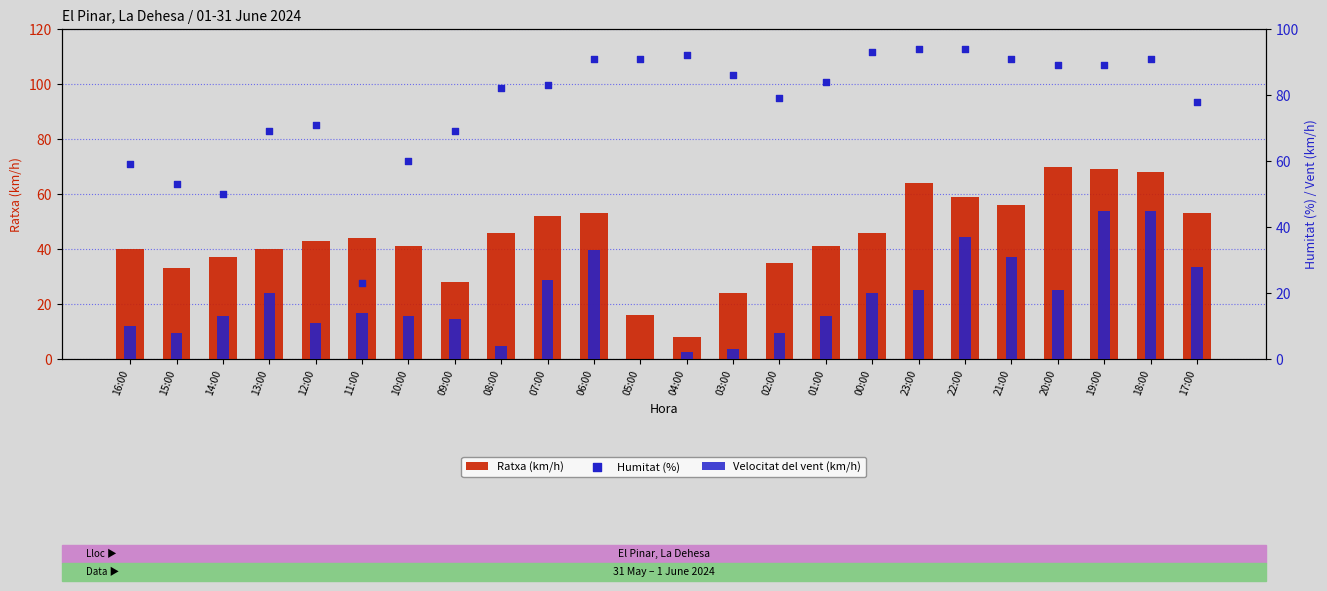

Which series reaches the minimum Y coordinate?

Velocitat del vent (km/h)